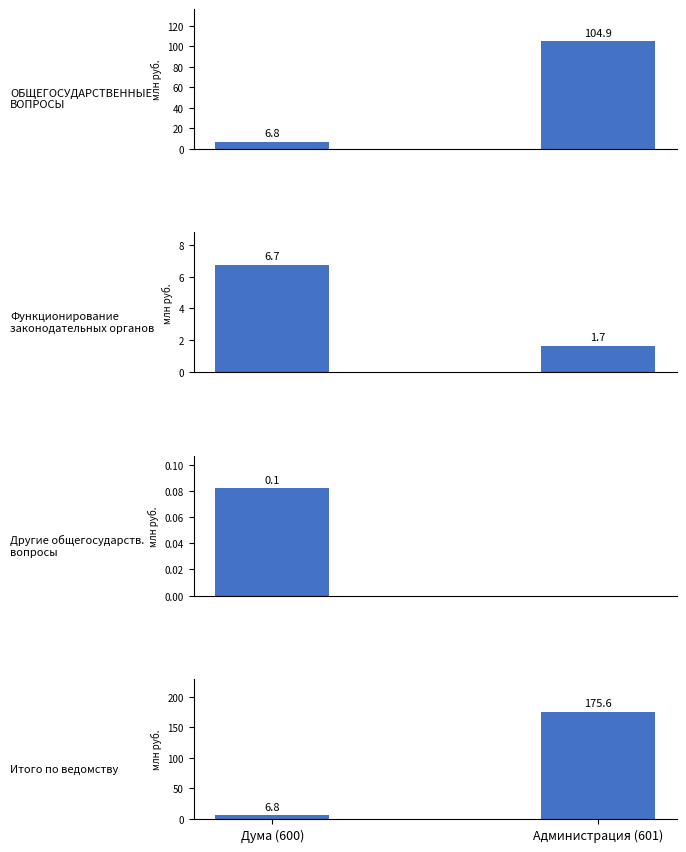

What are all the series names shown in the legend?

ОБЩЕГОСУДАРСТВЕННЫЕ
ВОПРОСЫ, Функционирование
законодательных органов, Другие общегосударств.
вопросы, Итого по ведомству